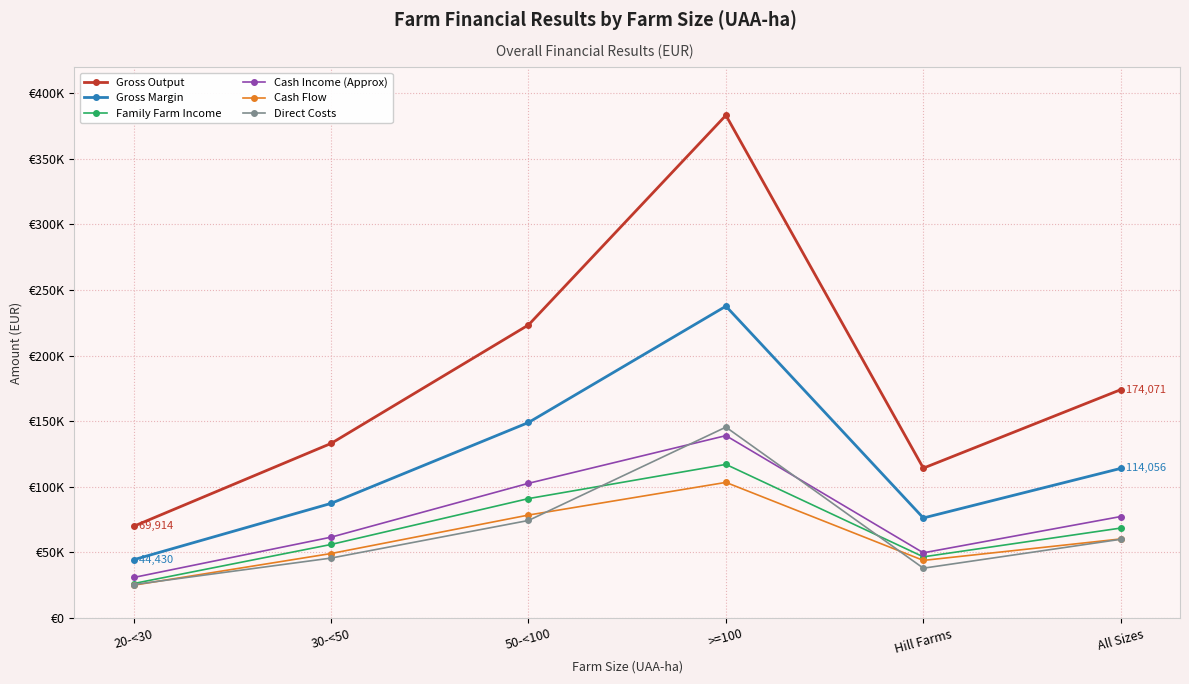

What is the value of the Cash Flow point at the 4th from the left?

103382